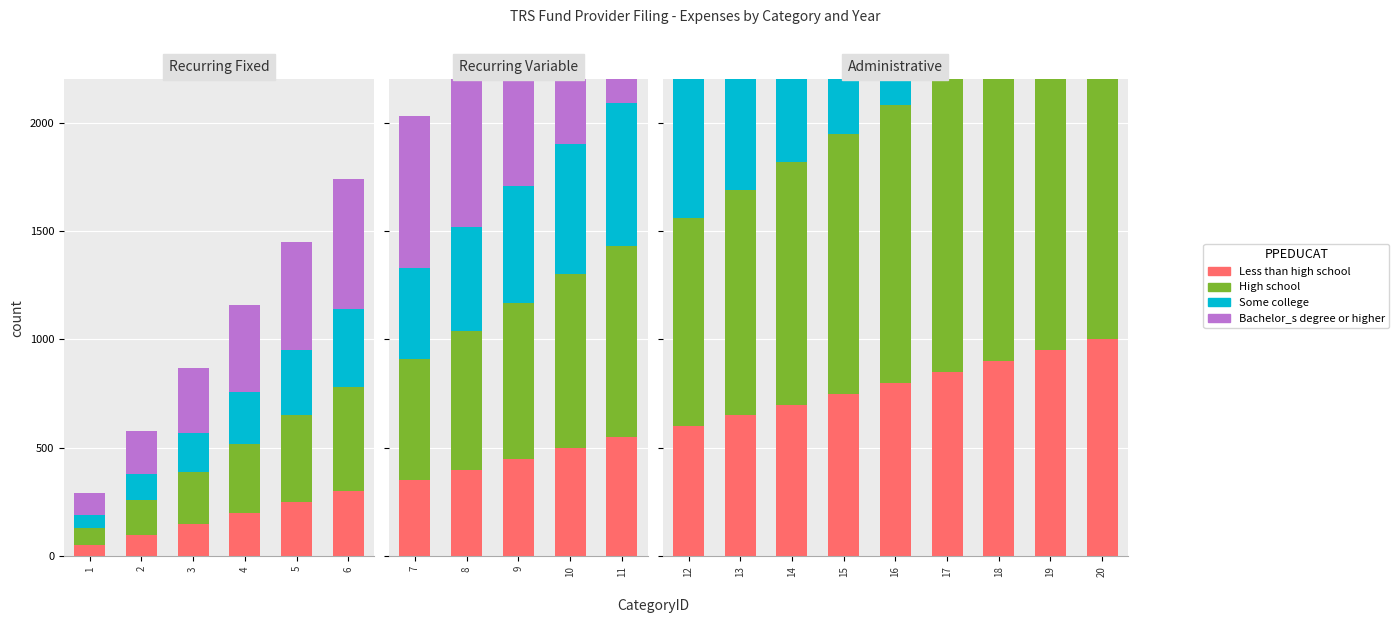

What is the maximum value shown in the chart?

2000